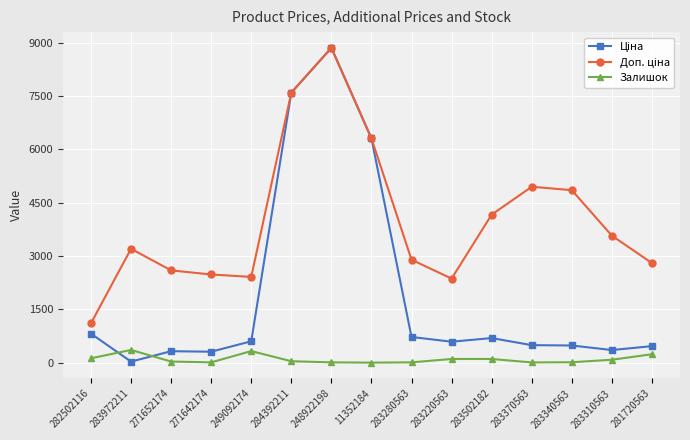

Which label corresponds to the largest value in the chart?

248922198